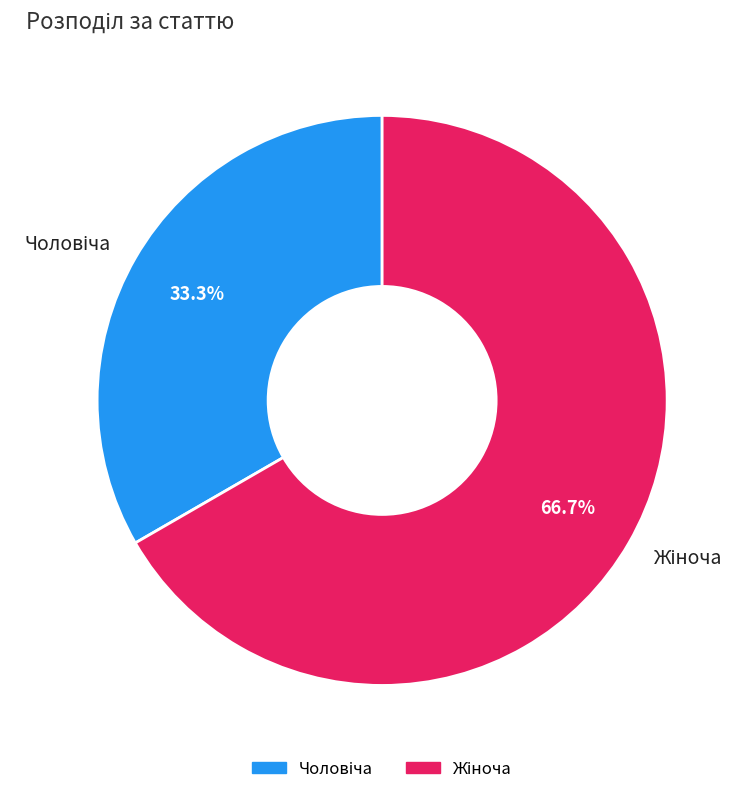

Is there a majority slice in this chart?

Yes